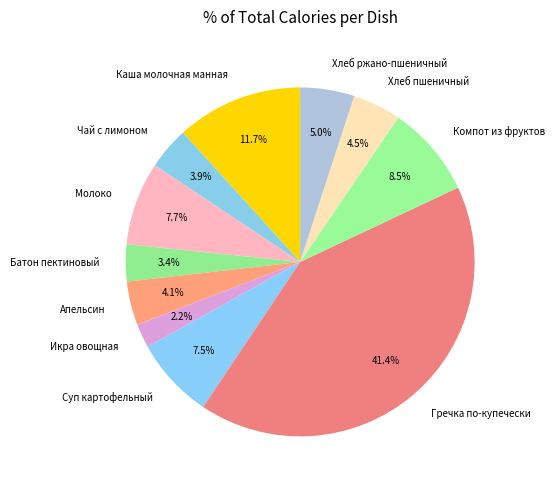

Count the number of slices in the pie.

11